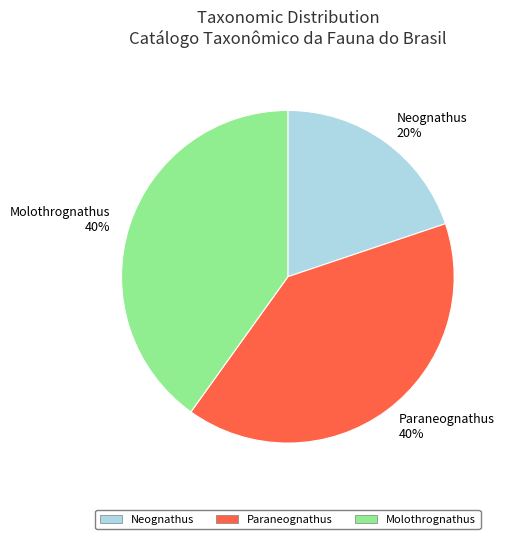

Which has a higher value, Neognathus or Molothrognathus?

Molothrognathus